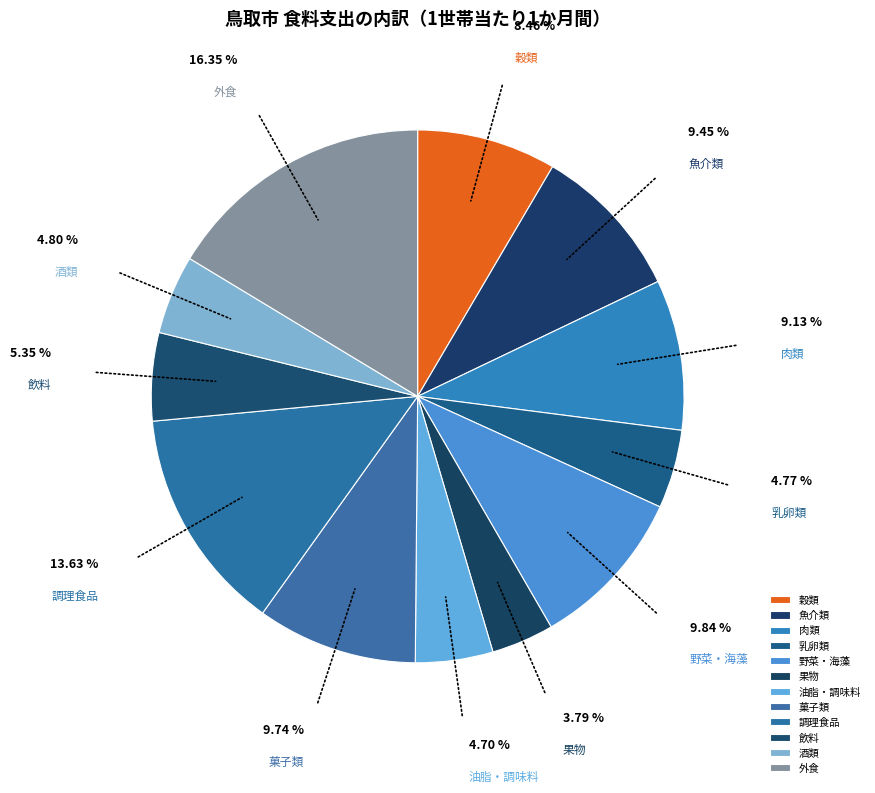

Is there any slice that represents more than half of the pie?

No